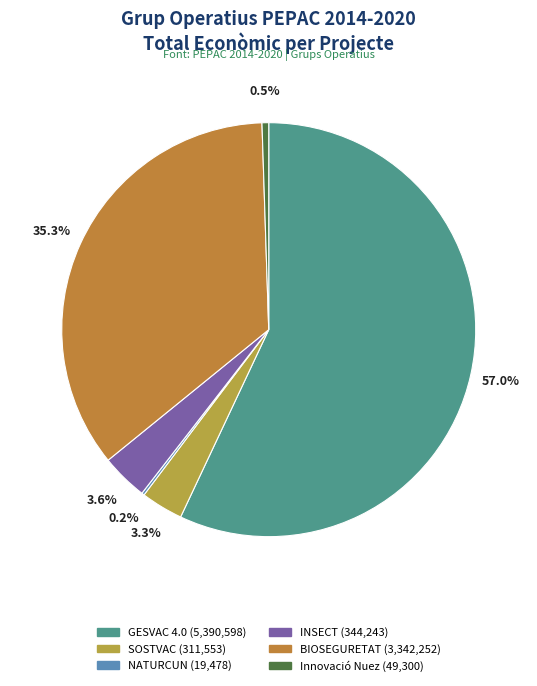

The INSECT slice represents 1% of the pie. True or false?

False